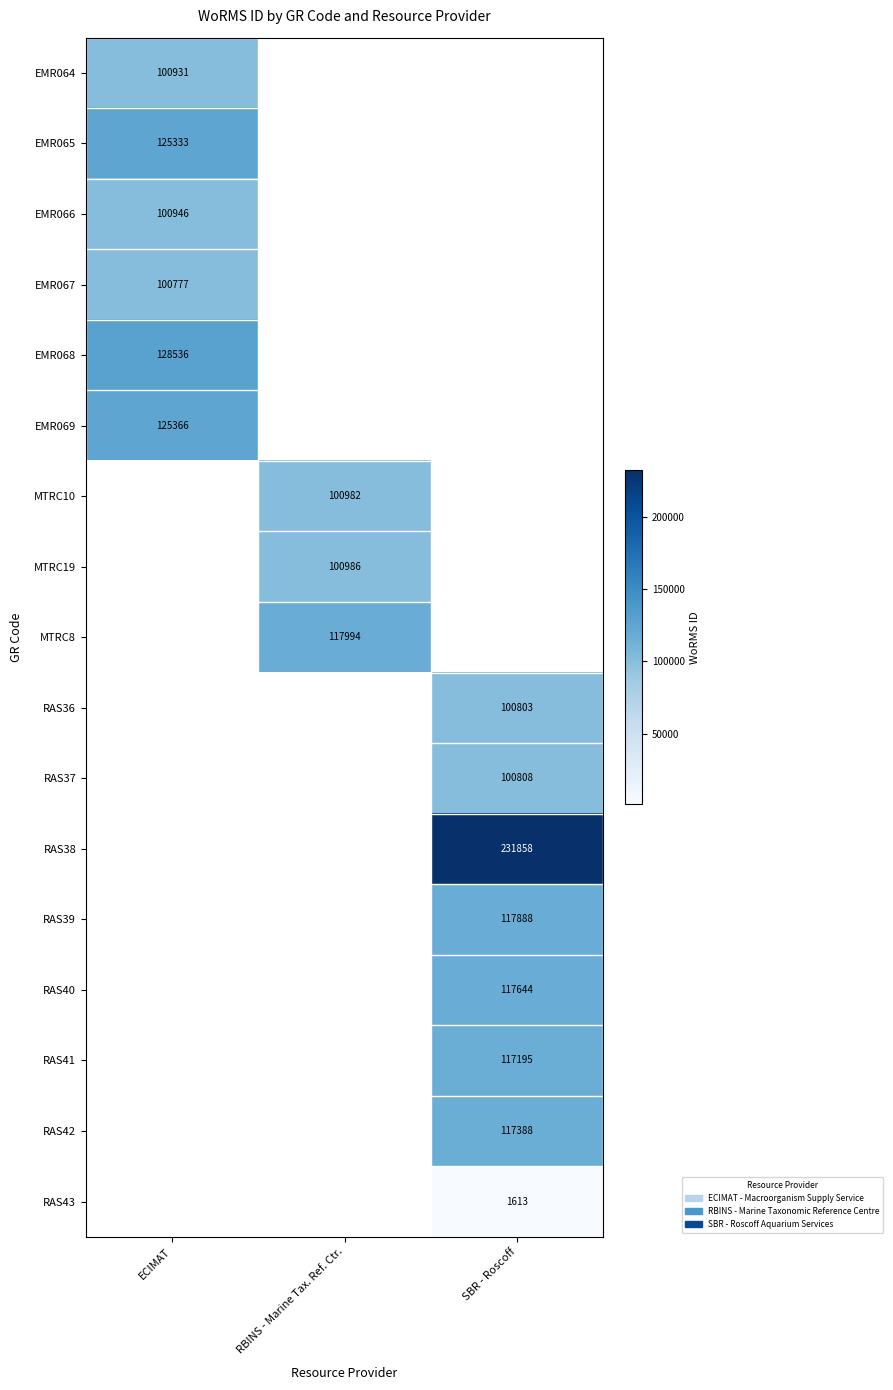

The RAS40 series shows 45290 at SBR - Roscoff. True or false?

False